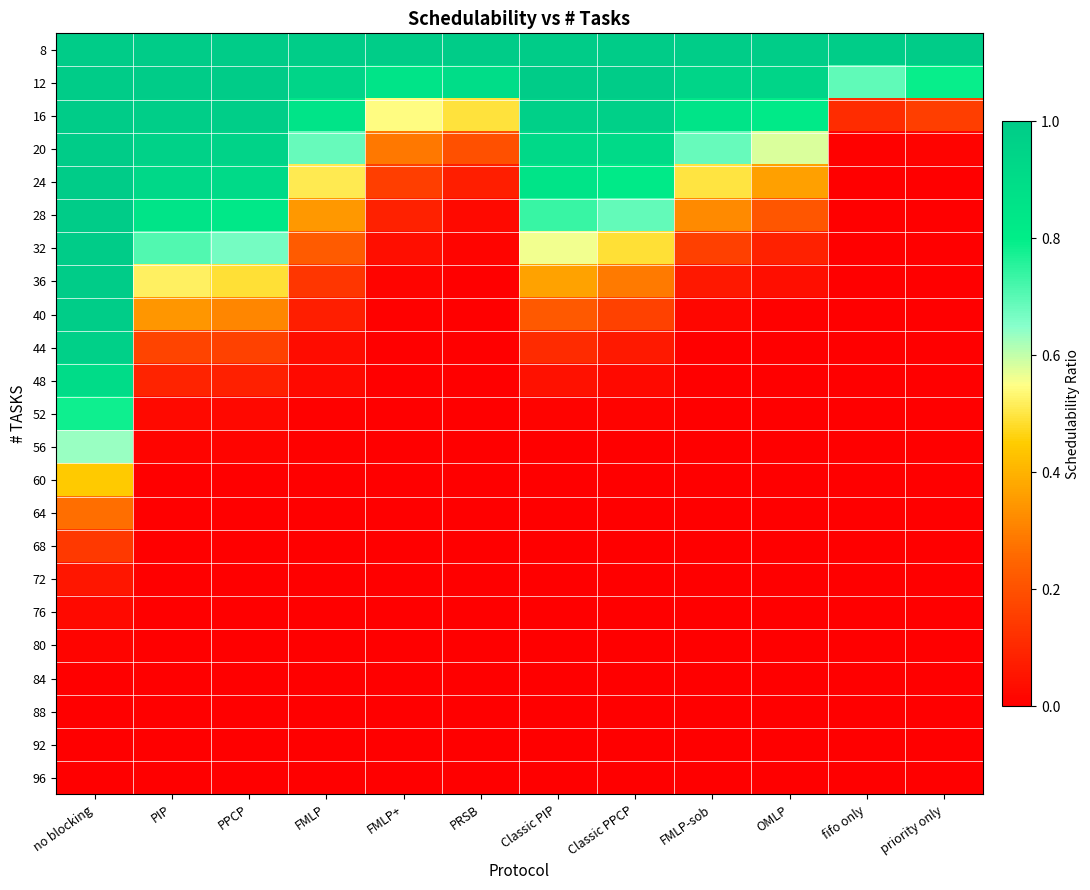

How many categories are shown in the chart?

12